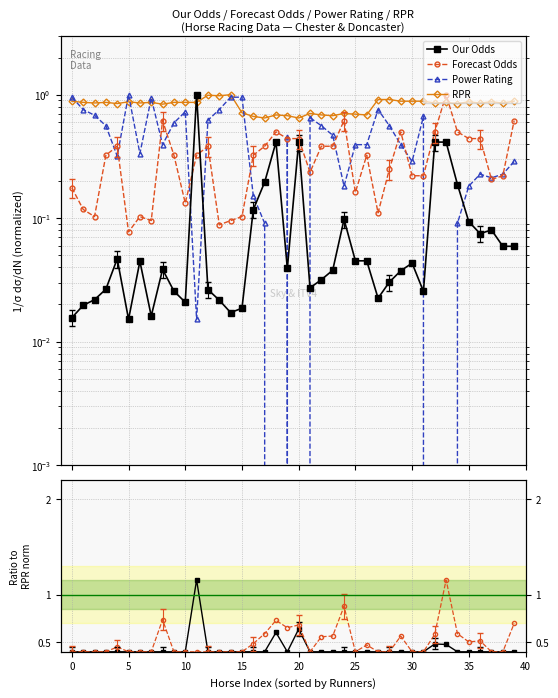

Is the value of Power Rating at 14 greater than the value of Forecast Odds at 24?

Yes